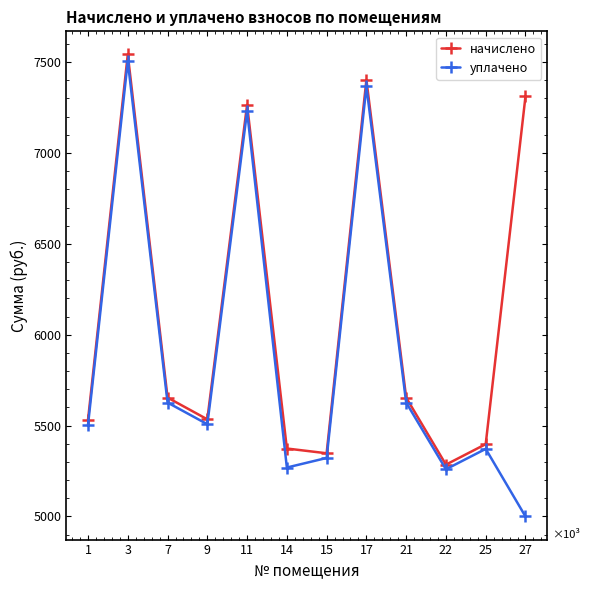

What is the value of the начислено point at the 6th from the left?

5374.0